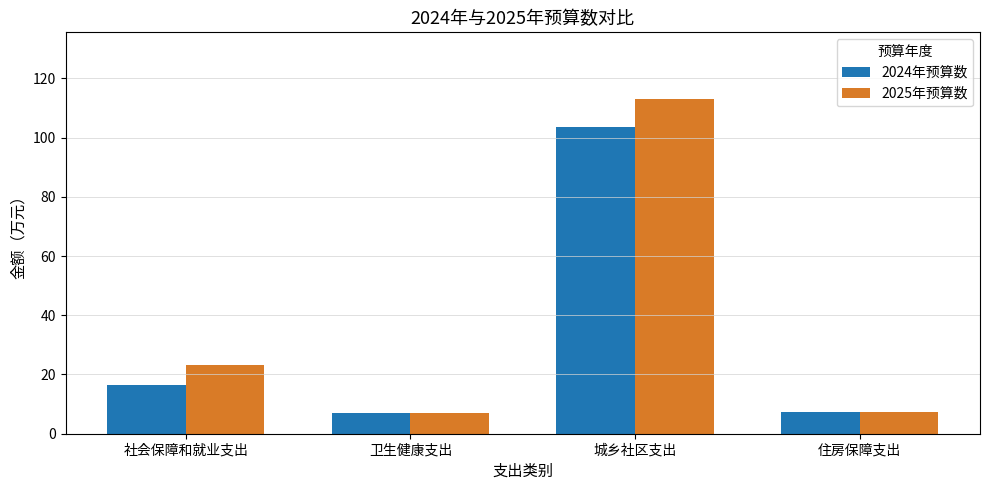

Is it true that 2024年预算数 equals 16.4 at 社会保障和就业支出?

True